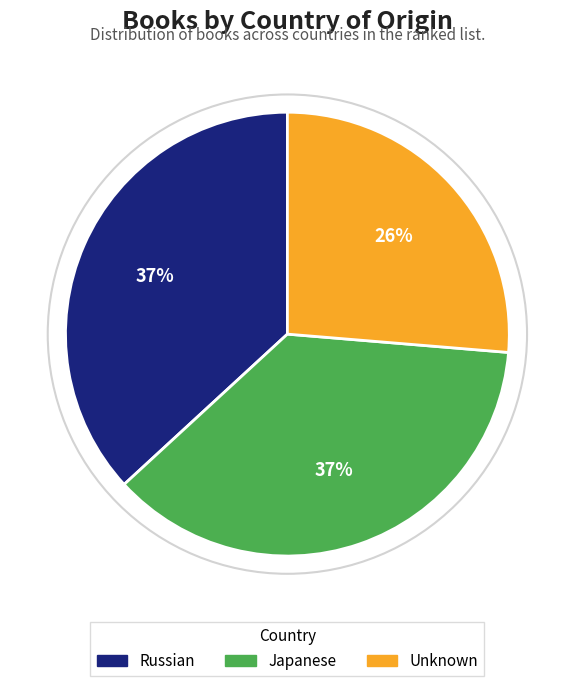

What is the smallest slice in the pie chart?

Unknown